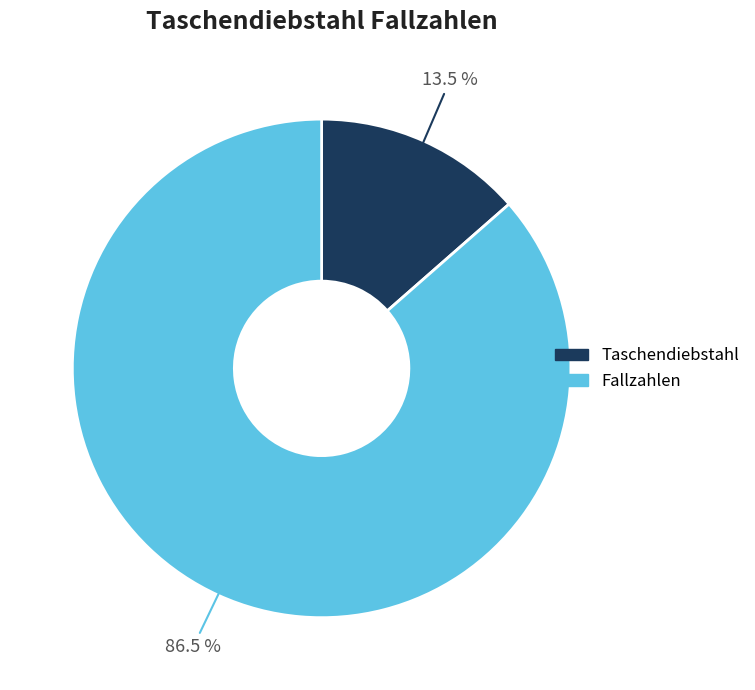

How many slices are in this pie chart?

2